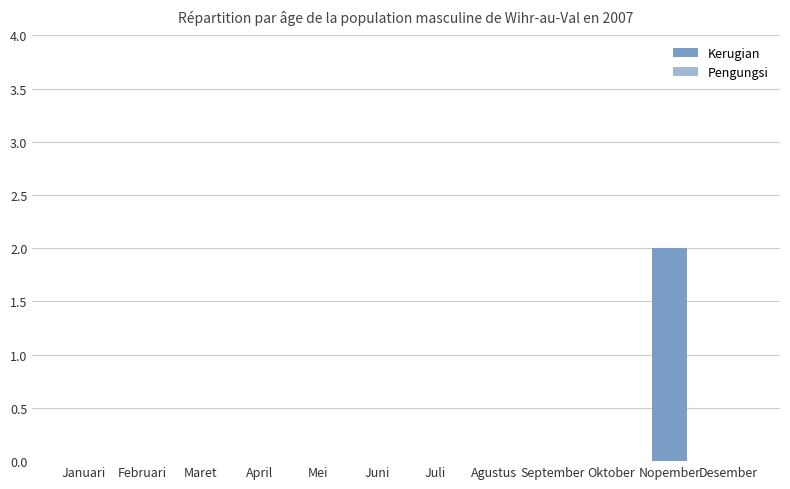

Is it true that the value at September is 0?

True